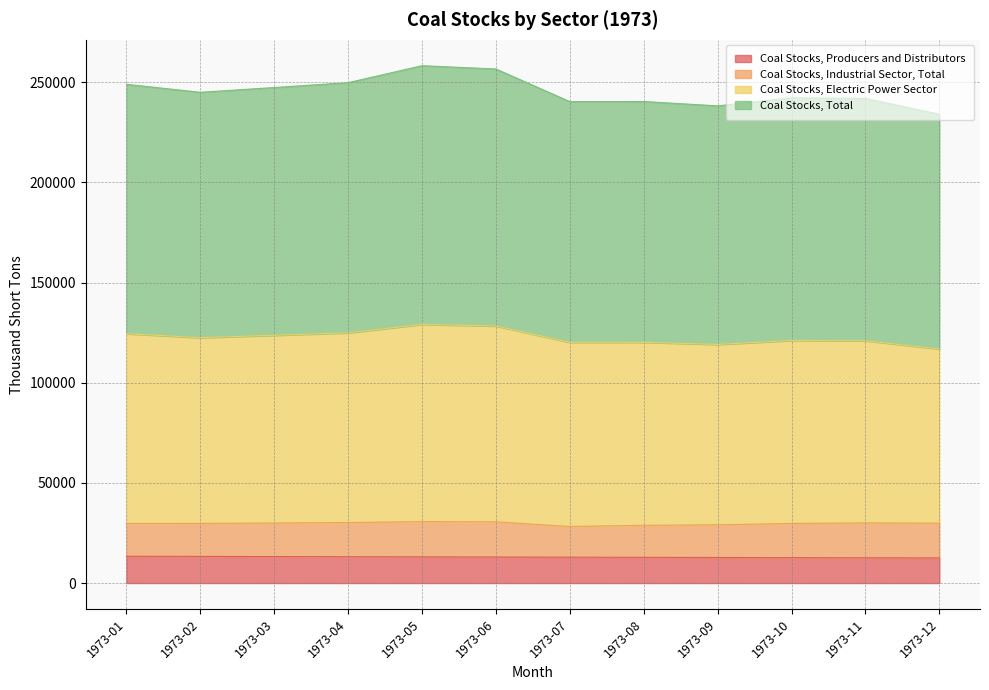

What is the value of the Coal Stocks, Producers and Distributors point at the 7th from the left?

12915.0